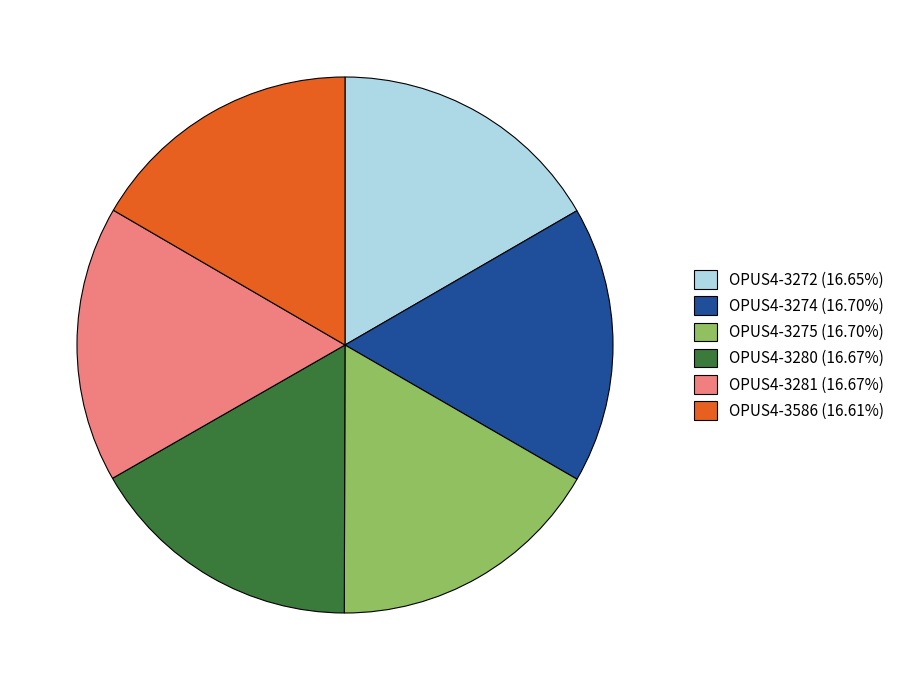

What is the ratio of the value at OPUS4-3275 (16.70%) to the value at OPUS4-3586 (16.61%)?

1.0